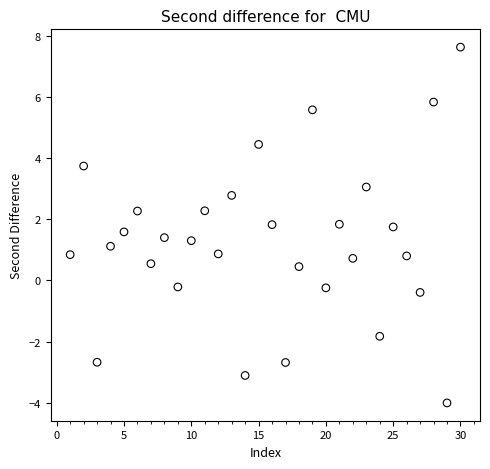

What is the range of Y values (max minus min)?

11.7